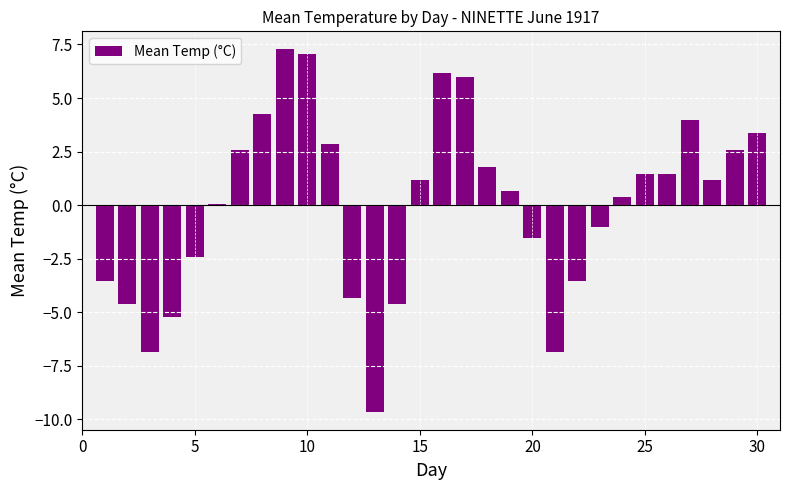

What is the smallest value displayed?

-9.6